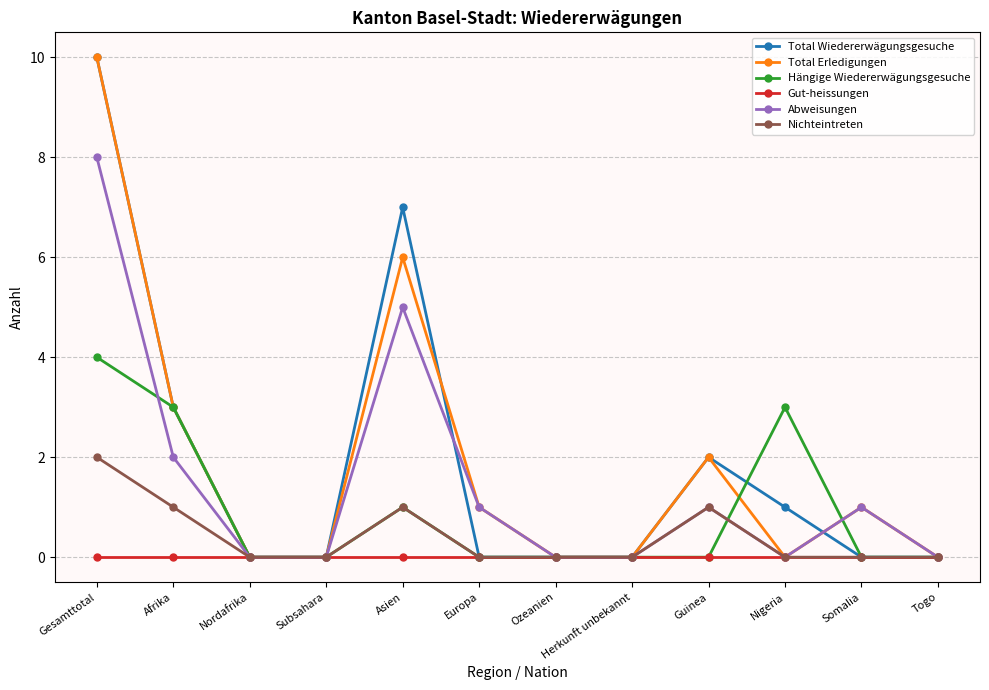

Is it true that Hängige Wiedererwägungsgesuche equals 0 at Nordafrika?

True